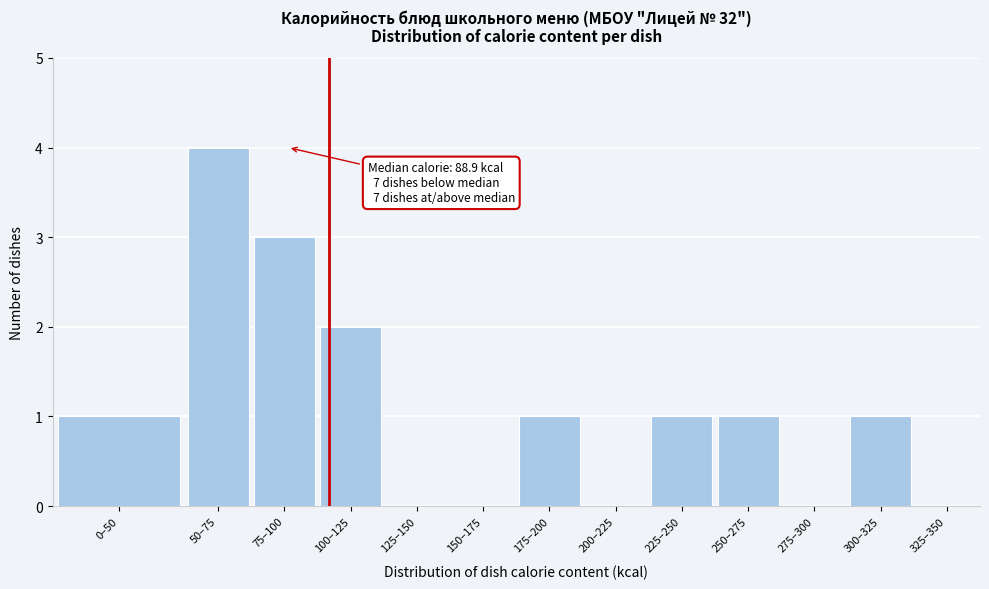

Reading left to right, extract all data points from this chart.

0–50=1	50–75=4	75–100=3	100–125=2	125–150=0	150–175=0	175–200=1	200–225=0	225–250=1	250–275=1	275–300=0	300–325=1	325–350=0